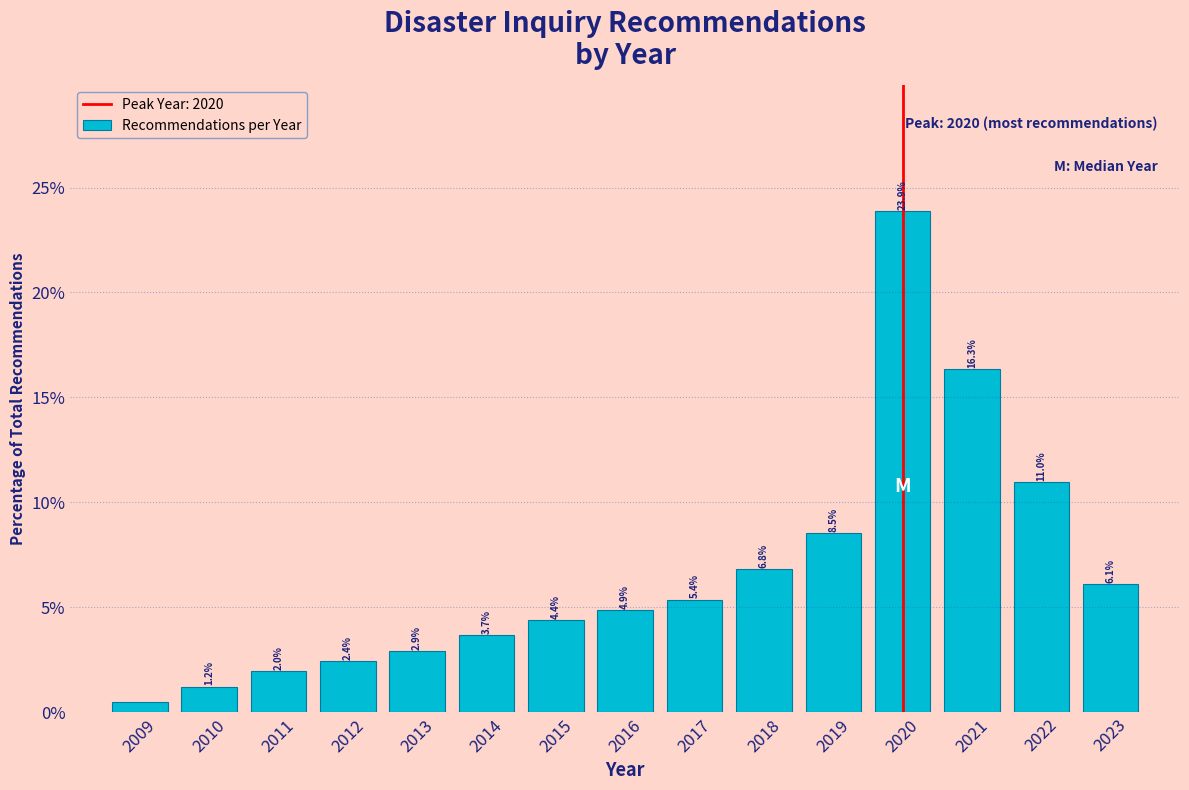

At which label is the value closest to 12?

2022